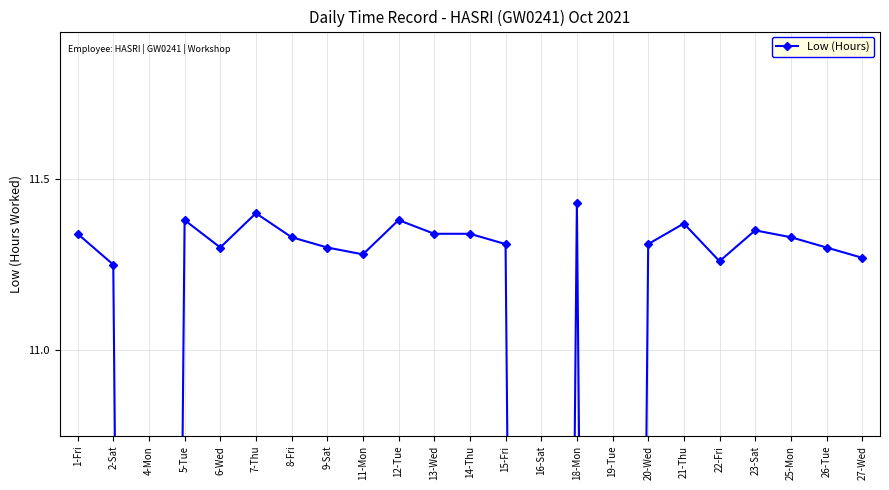

Count the number of categories in the chart.

23